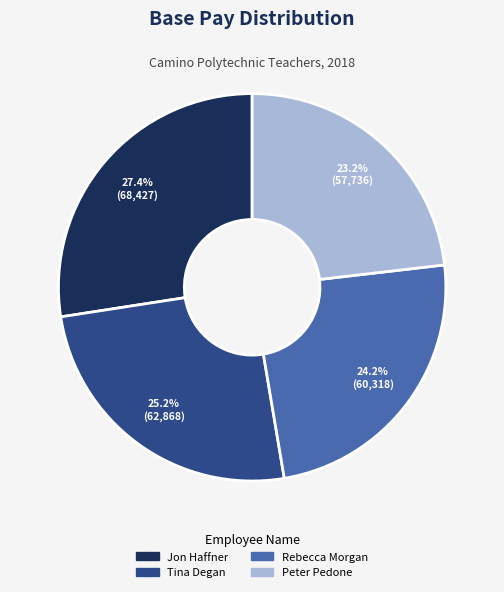

Rank the categories by value from lowest to highest.

Peter Pedone, Rebecca Morgan, Tina Degan, Jon Haffner